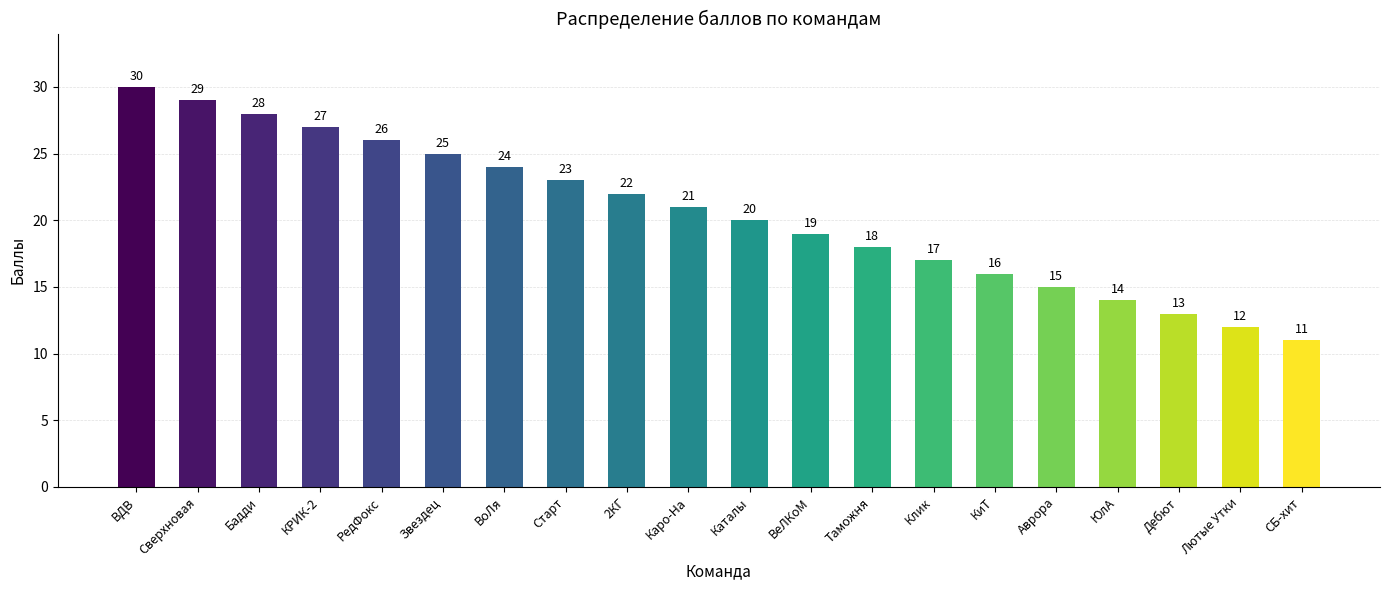

Which category has the lowest value across all series?

СБ-хит